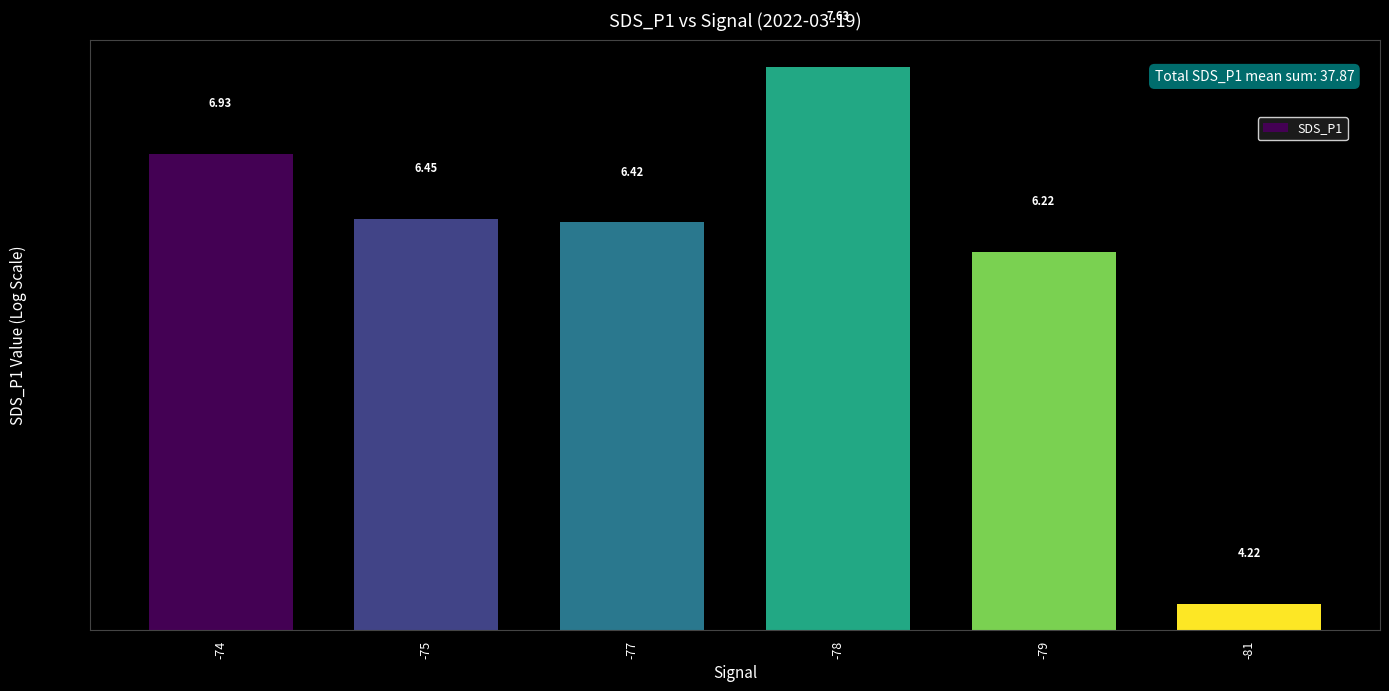

What is the change in value from -78 to -81?

-3.4